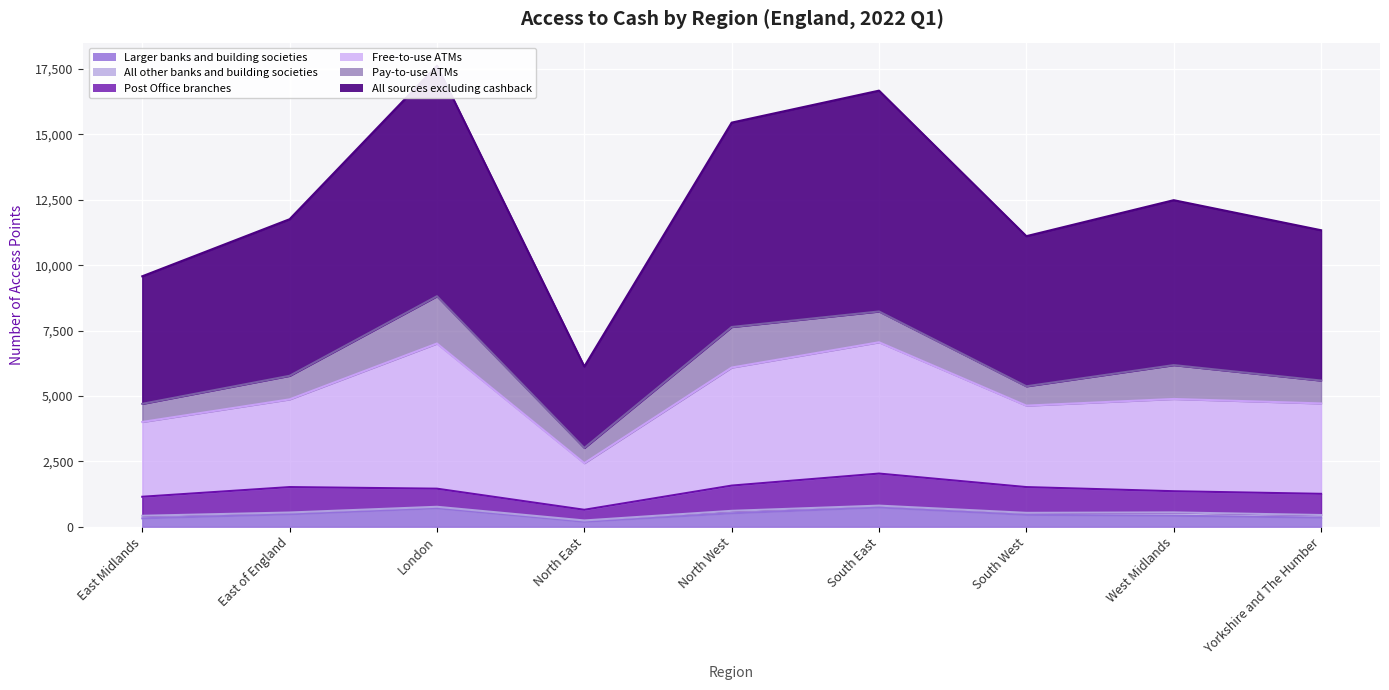

Rank the categories by Larger banks and building societies value from highest to lowest.

South East, London, North West, East of England, South West, West Midlands, Yorkshire and The Humber, East Midlands, North East